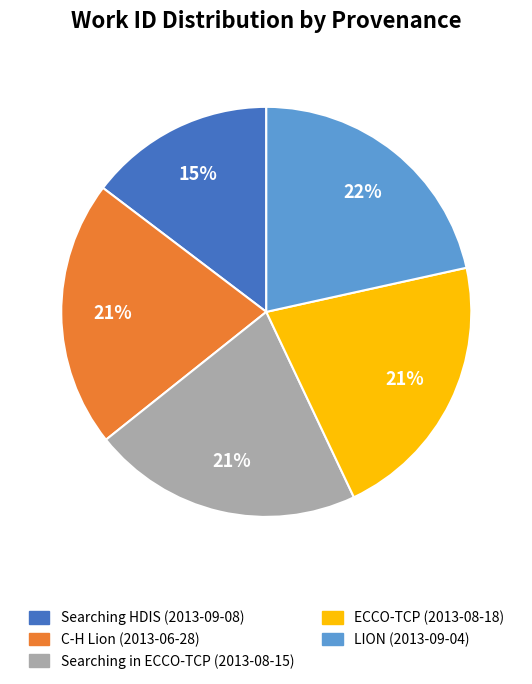

How many segments does this pie chart have?

5